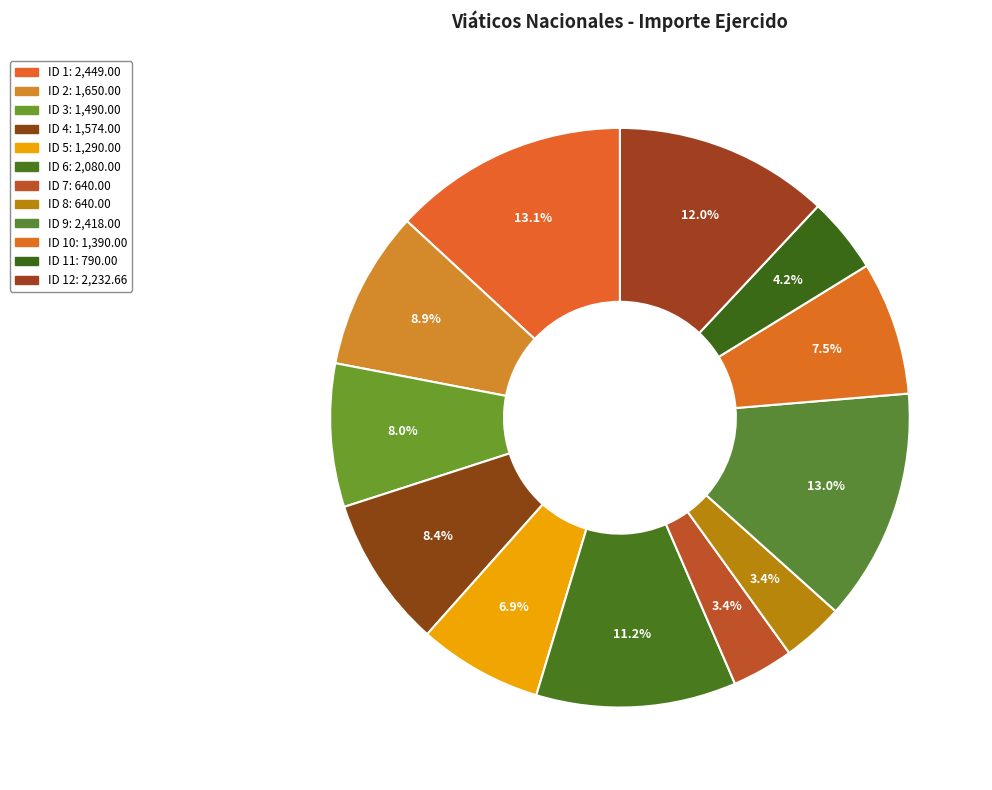

How many segments does this pie chart have?

12